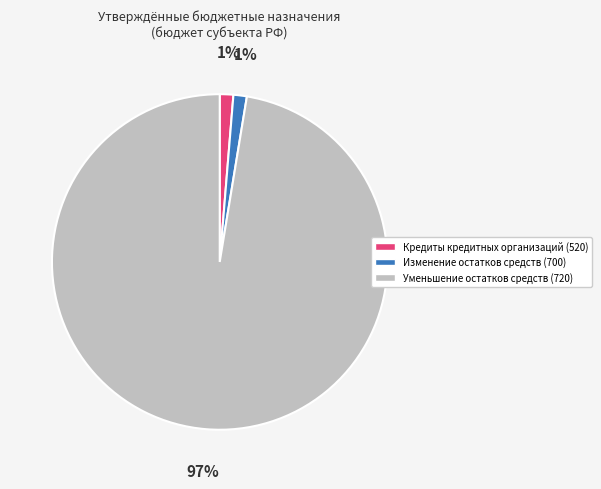

To the nearest percent, what is the average slice percentage?

33%